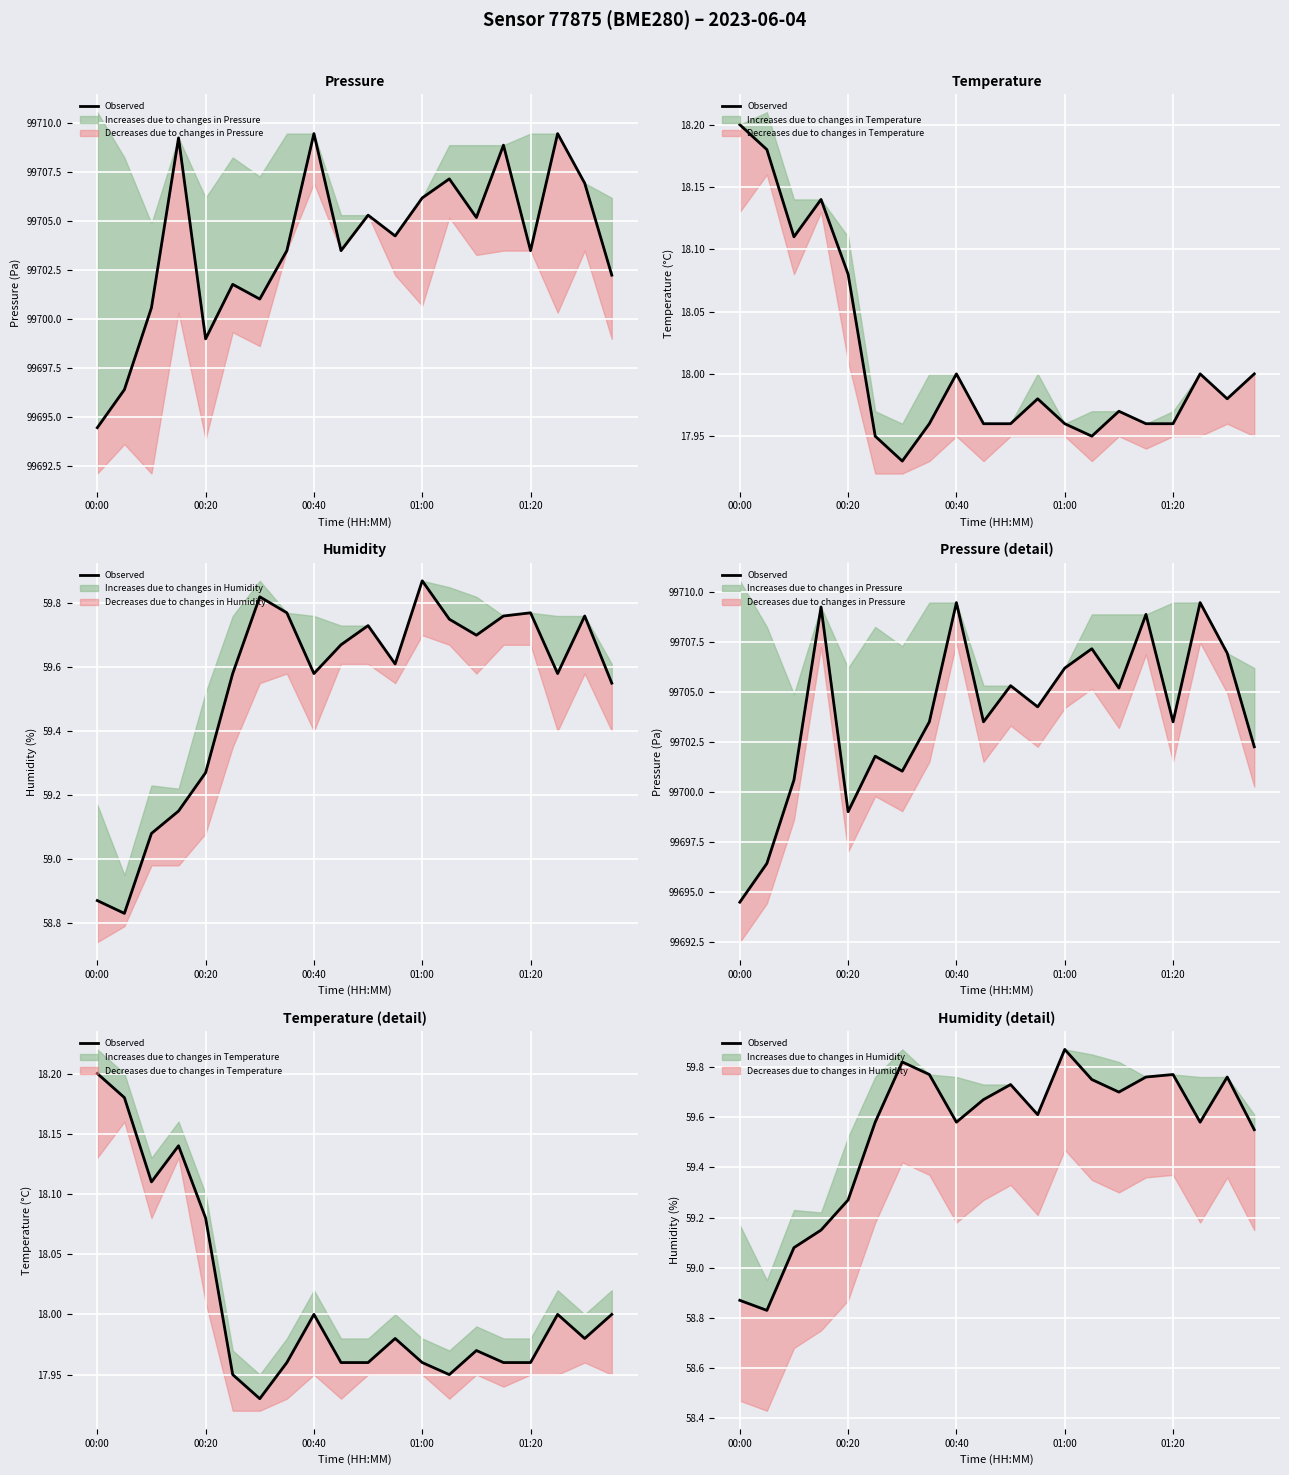

What is the minimum value shown in the chart?

58.8